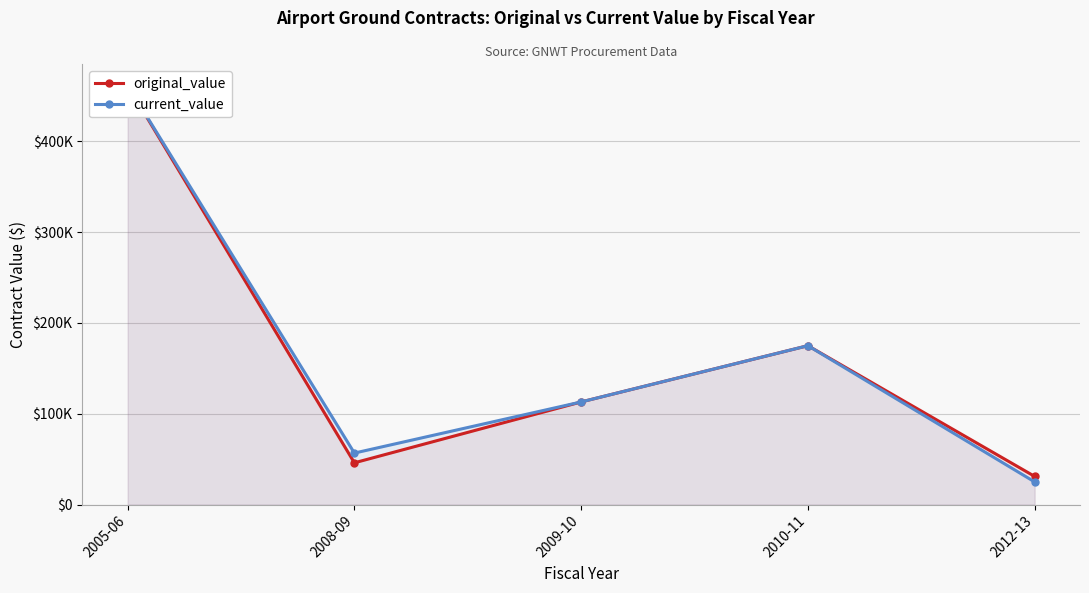

The original_value series shows 461780.0 at 2005-06. True or false?

True